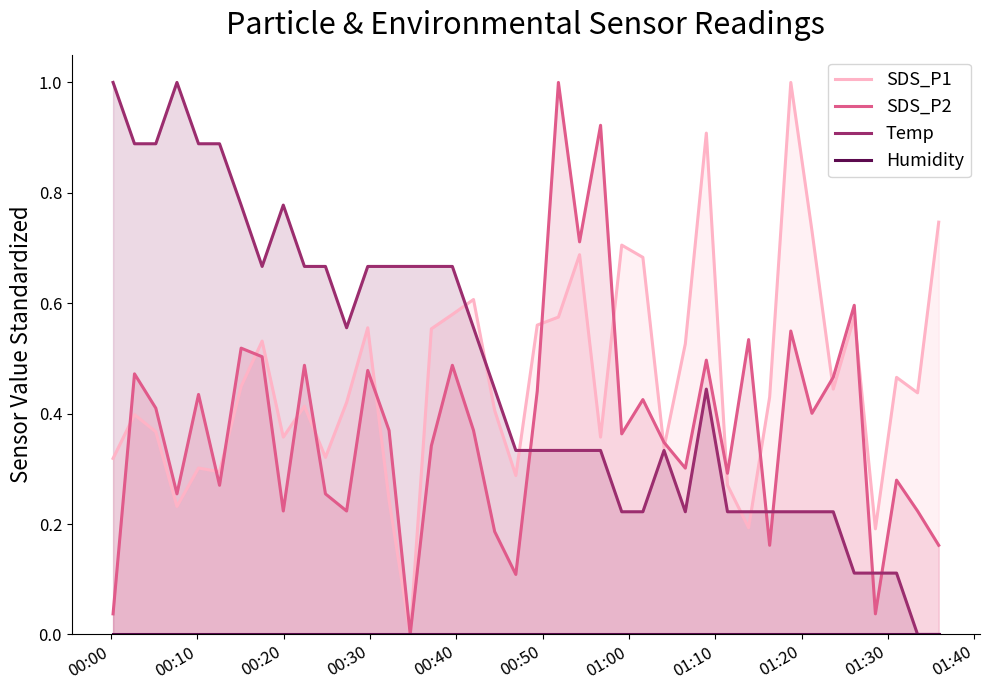

Which series ends up on top after the final intersection of Temp and SDS_P2?

SDS_P2